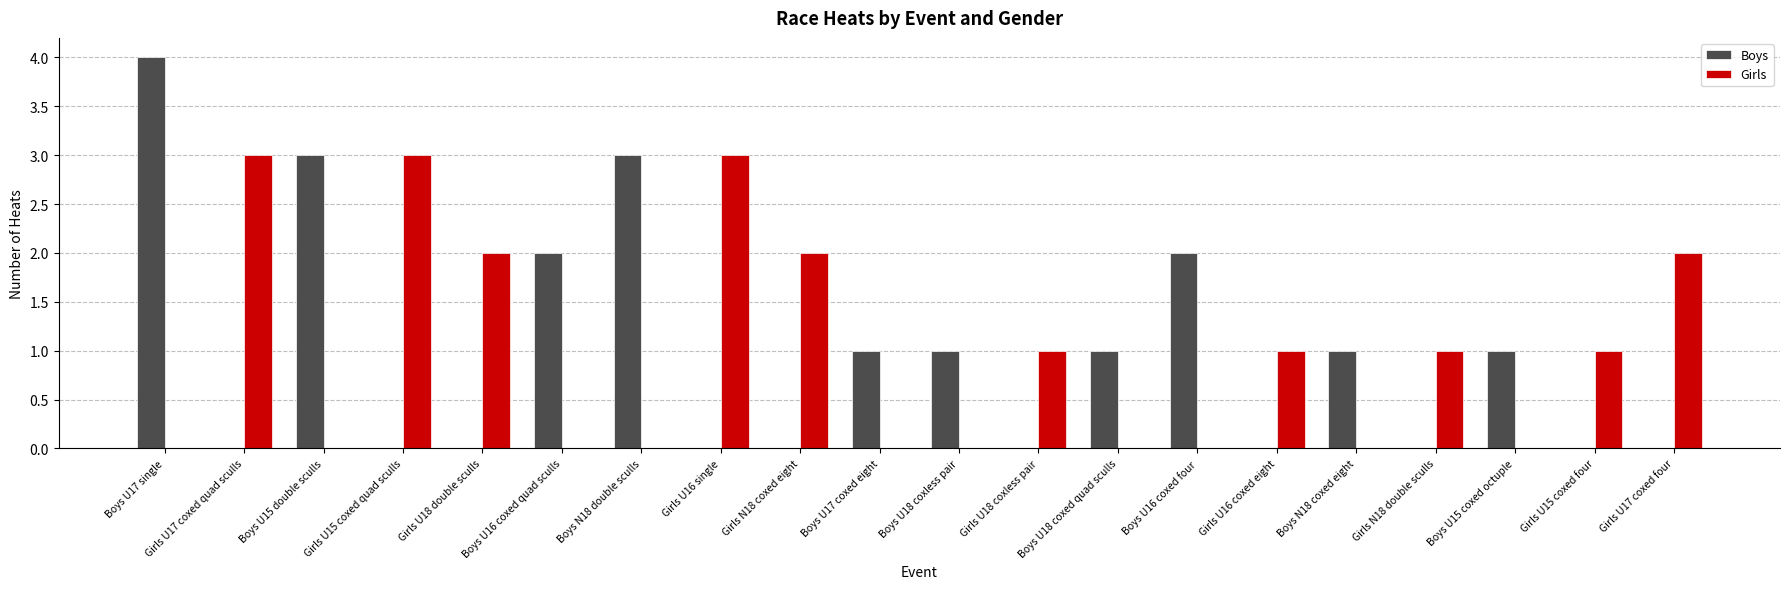

What is the sum of all Boys values?

19